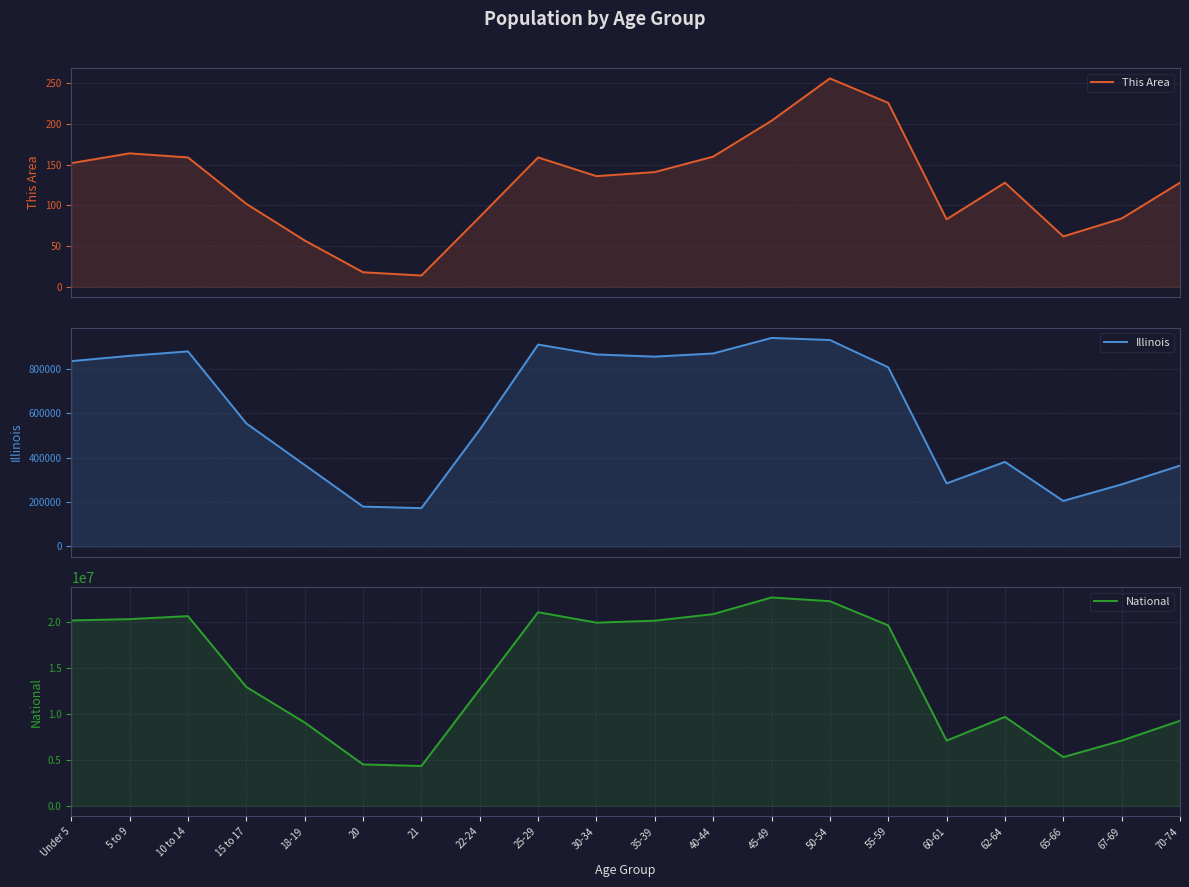

Reading left to right, extract all data points from this chart.

This Area: Under 5=152	5 to 9=164	10 to 14=159	15 to 17=102	18-19=57	20=18	21=14	22-24=86	25-29=159	30-34=136	35-39=141	40-44=160	45-49=204	50-54=256	55-59=226	60-61=83	62-64=128	65-66=62	67-69=84	70-74=128
Illinois: Under 5=835577	5 to 9=859405	10 to 14=879448	15 to 17=554749	18-19=367343	20=179613	21=172795	22-24=526556	25-29=910273	30-34=865684	35-39=855790	40-44=870100	45-49=940094	50-54=930785	55-59=807778	60-61=284180	62-64=381249	65-66=205270	67-69=279790	70-74=364475
National: Under 5=20201362	5 to 9=20348657	10 to 14=20677194	15 to 17=12954254	18-19=9086089	20=4519129	21=4354294	22-24=12712576	25-29=21101849	30-34=19962099	35-39=20179642	40-44=20890964	45-49=22708591	50-54=22298125	55-59=19664805	60-61=7113727	62-64=9704197	65-66=5319902	67-69=7115361	70-74=9278166